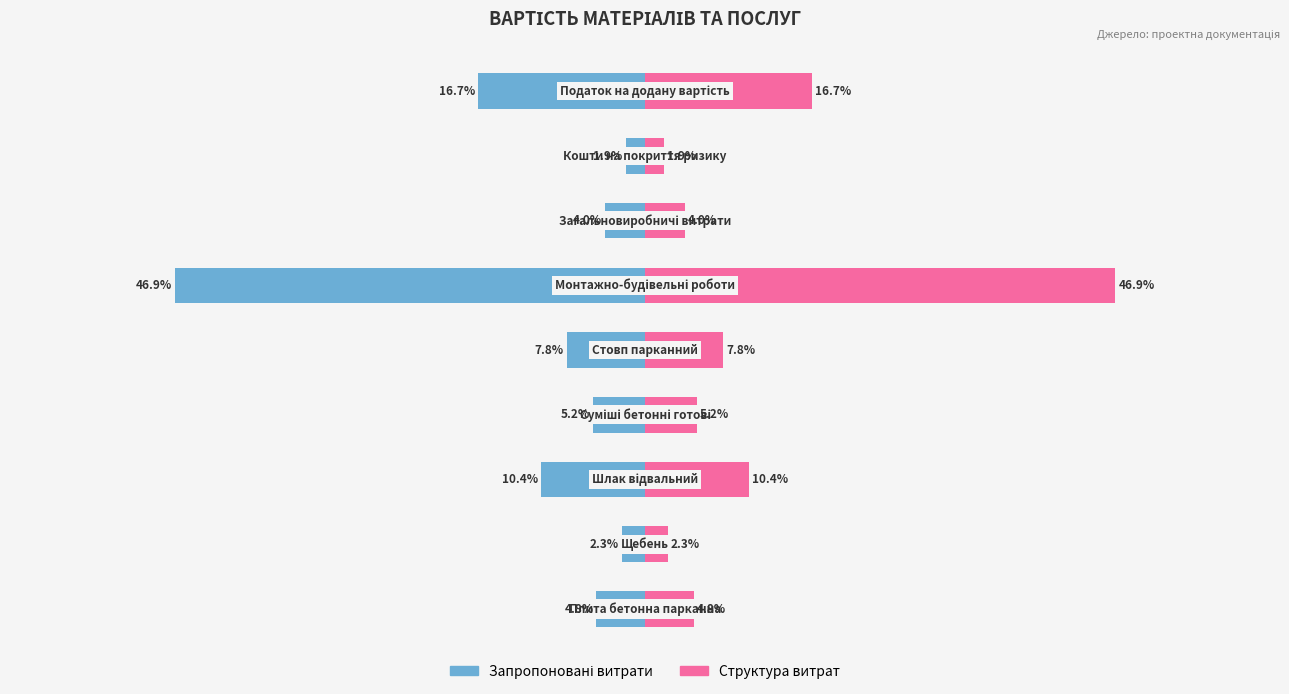

List the series in order of their overall mean, lowest first.

Запропоновані витрати, Структура витрат